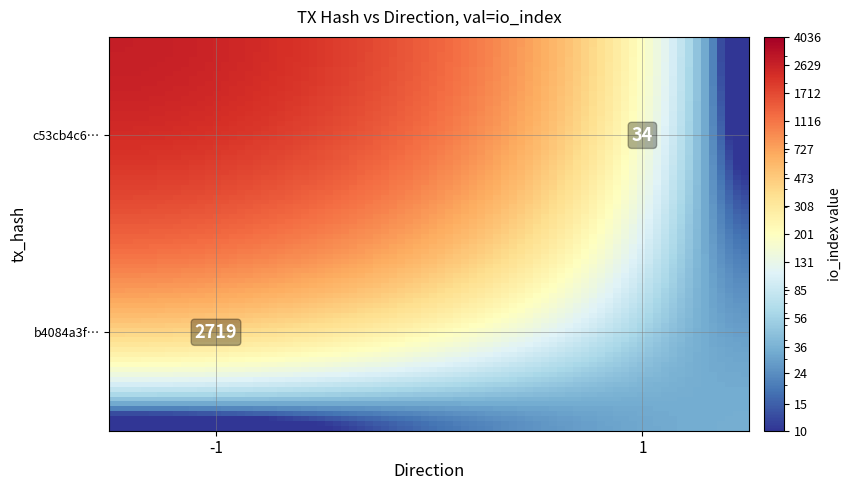

Which has a higher value, io_index or direction?

io_index